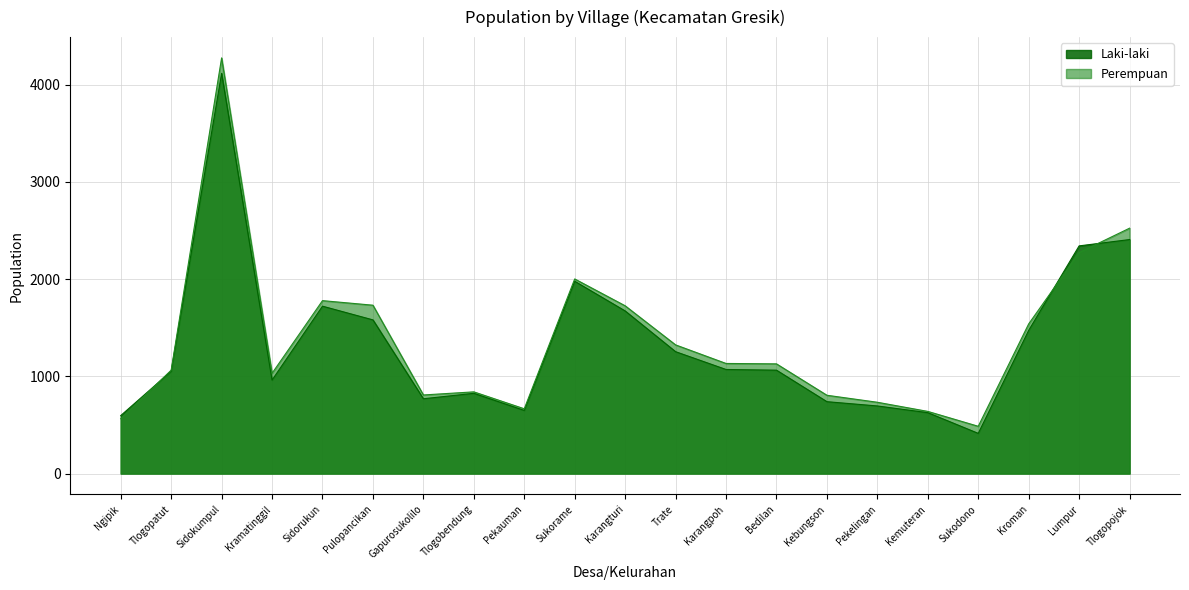

Reading left to right, list all the values displayed in this chart.

Laki-laki: Ngipik=596	Tlogopatut=1052	Sidokumpul=4115	Kramatinggil=961	Sidorukun=1721	Pulopancikan=1580	Gapurosukolilo=769	Tlogobendung=825	Pekauman=649	Sukorame=1977	Karangturi=1672	Trate=1253	Karangpoh=1070	Bedilan=1063	Kebungson=739	Pekelingan=695	Kemuteran=626	Sukodono=413	Kroman=1472	Lumpur=2341	Tlogopojok=2406
Perempuan: Ngipik=564	Tlogopatut=1063	Sidokumpul=4274	Kramatinggil=1031	Sidorukun=1778	Pulopancikan=1731	Gapurosukolilo=808	Tlogobendung=840	Pekauman=666	Sukorame=2001	Karangturi=1725	Trate=1323	Karangpoh=1132	Bedilan=1128	Kebungson=805	Pekelingan=733	Kemuteran=639	Sukodono=486	Kroman=1539	Lumpur=2272	Tlogopojok=2523